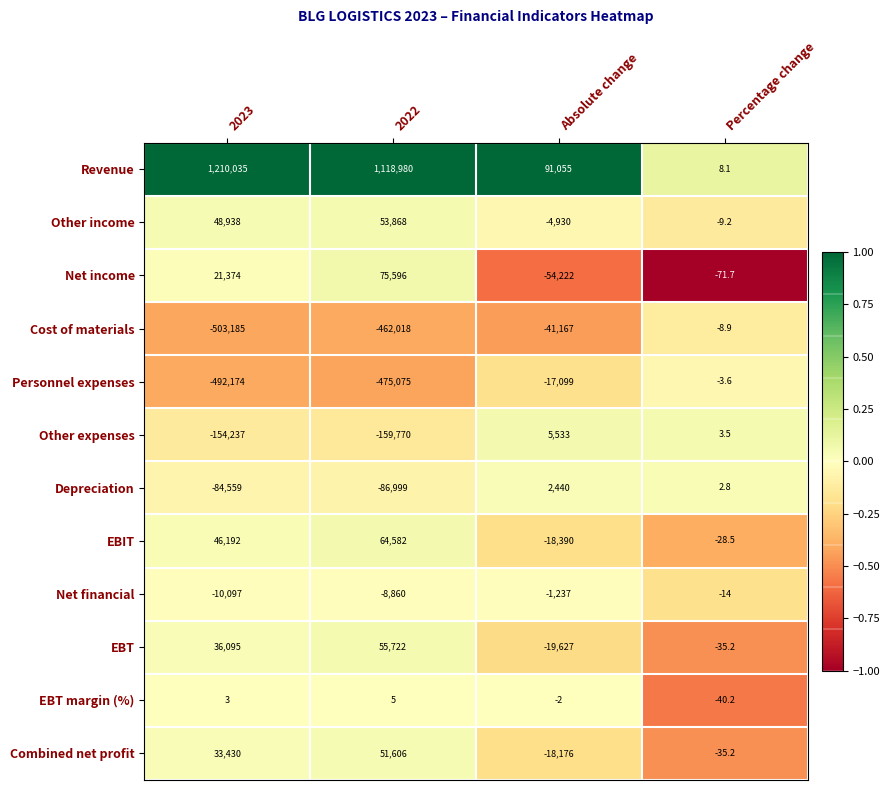

What is the total value across all series at 2023?

151815.0